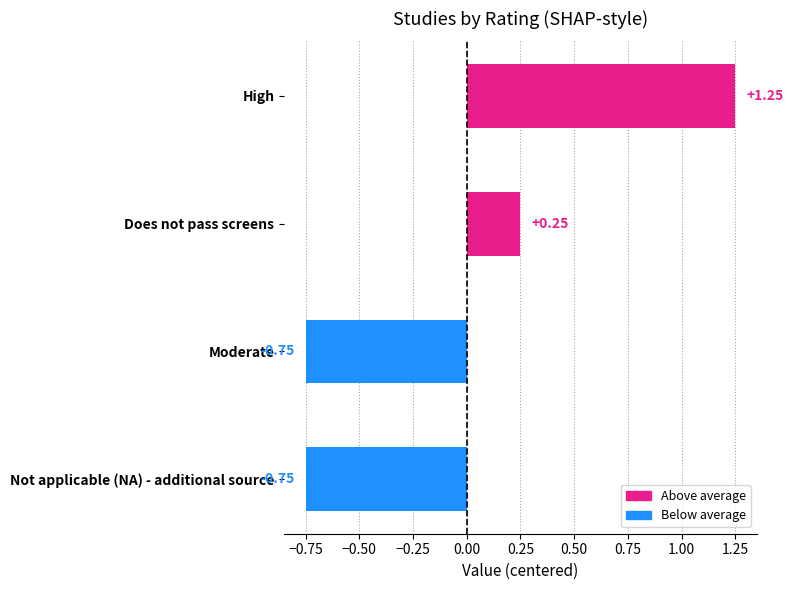

How many positive values are there?

2